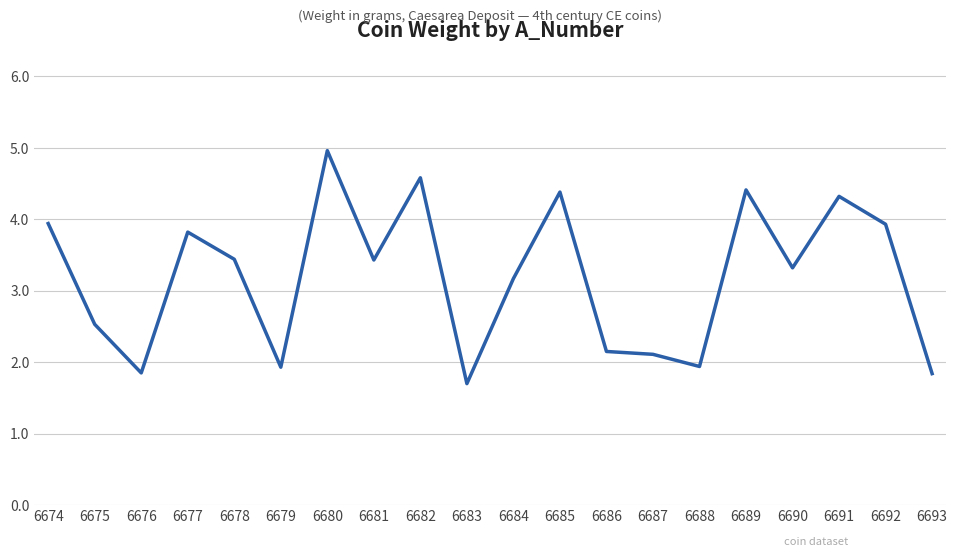

What is the average value?

3.2